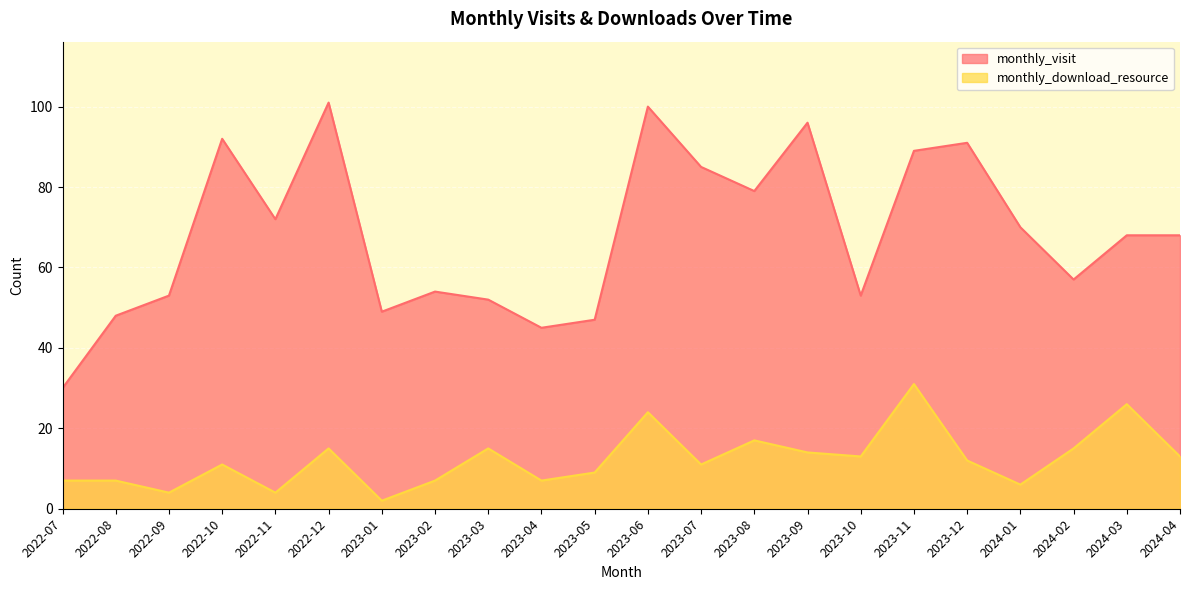

What is the difference between the monthly_download_resource values at 2023-05 and 2023-04?

2